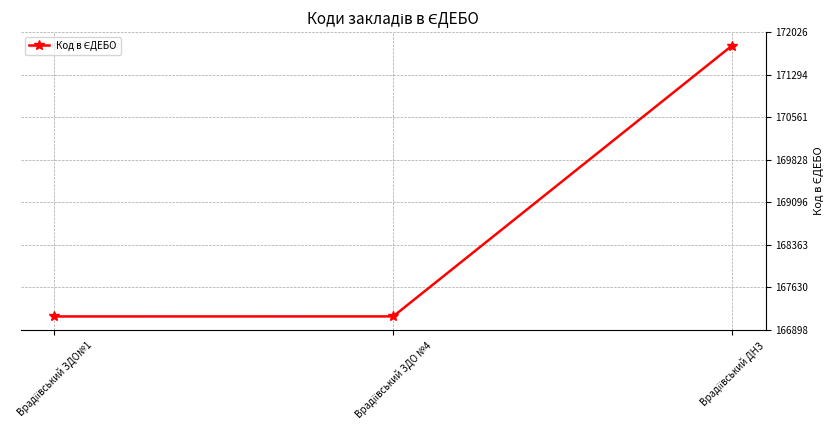

What is the maximum value shown in the chart?

171793